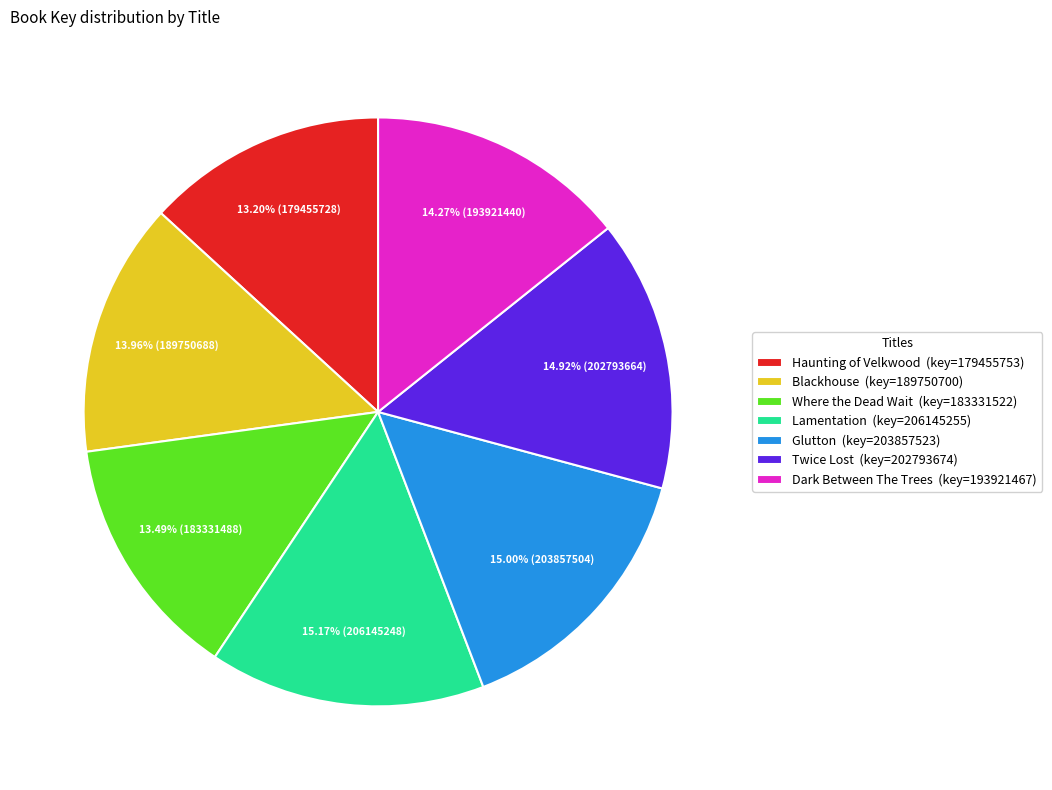

Approximately how many times larger is the value at Dark Between The Trees compared to Lamentation?

0.9